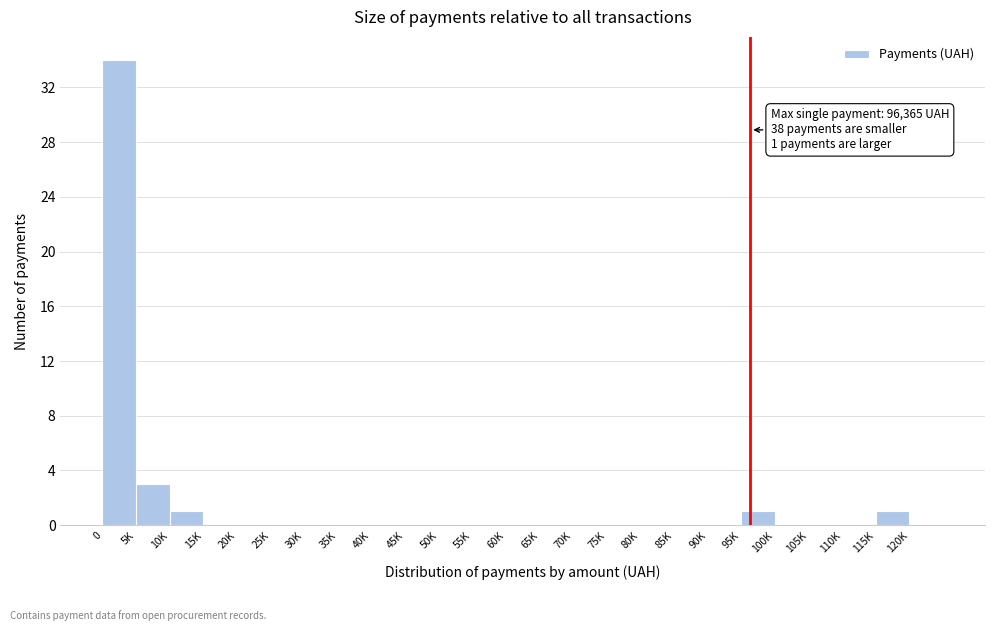

Reading right to left, transcribe all the data shown in this chart.

120K=0	115K=1	110K=0	105K=0	100K=0	95K=1	90K=0	85K=0	80K=0	75K=0	70K=0	65K=0	60K=0	55K=0	50K=0	45K=0	40K=0	35K=0	30K=0	25K=0	20K=0	15K=0	10K=1	5K=3	0=34